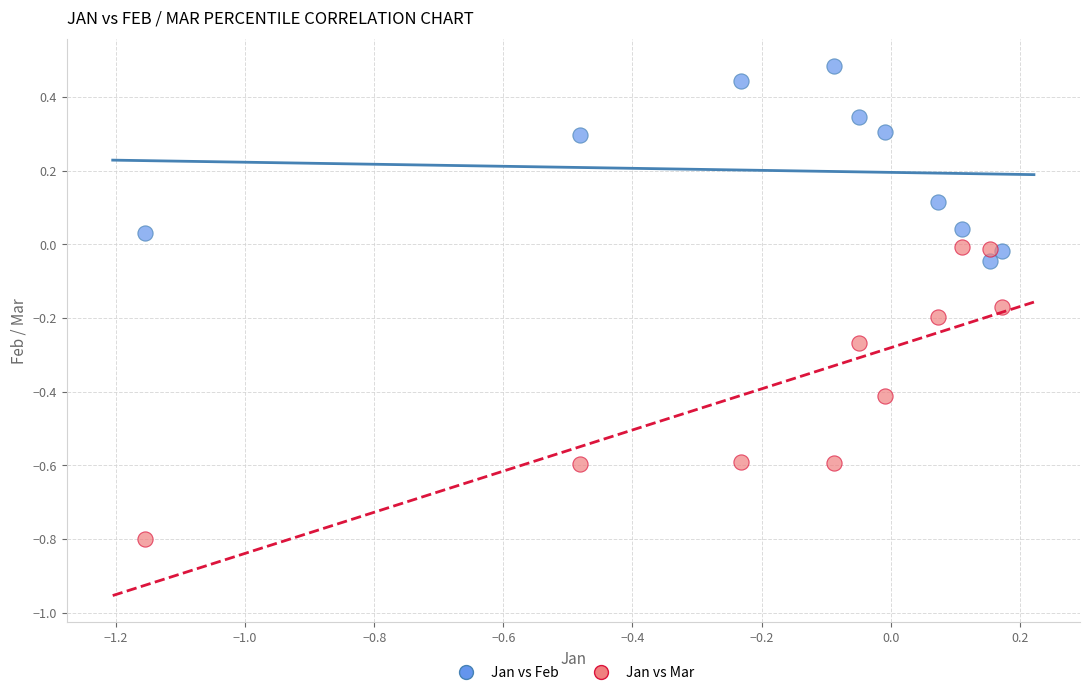

Which series has the widest spread of Y values?

Jan vs Mar